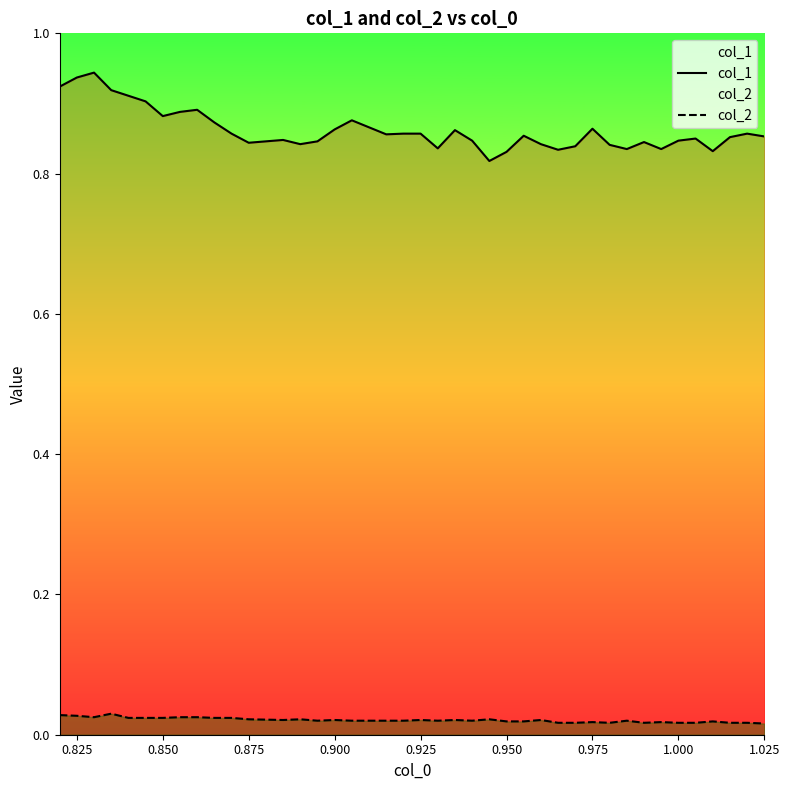

Is the value of col_1 at 1.000 greater than the value of col_2 at 0.825?

Yes